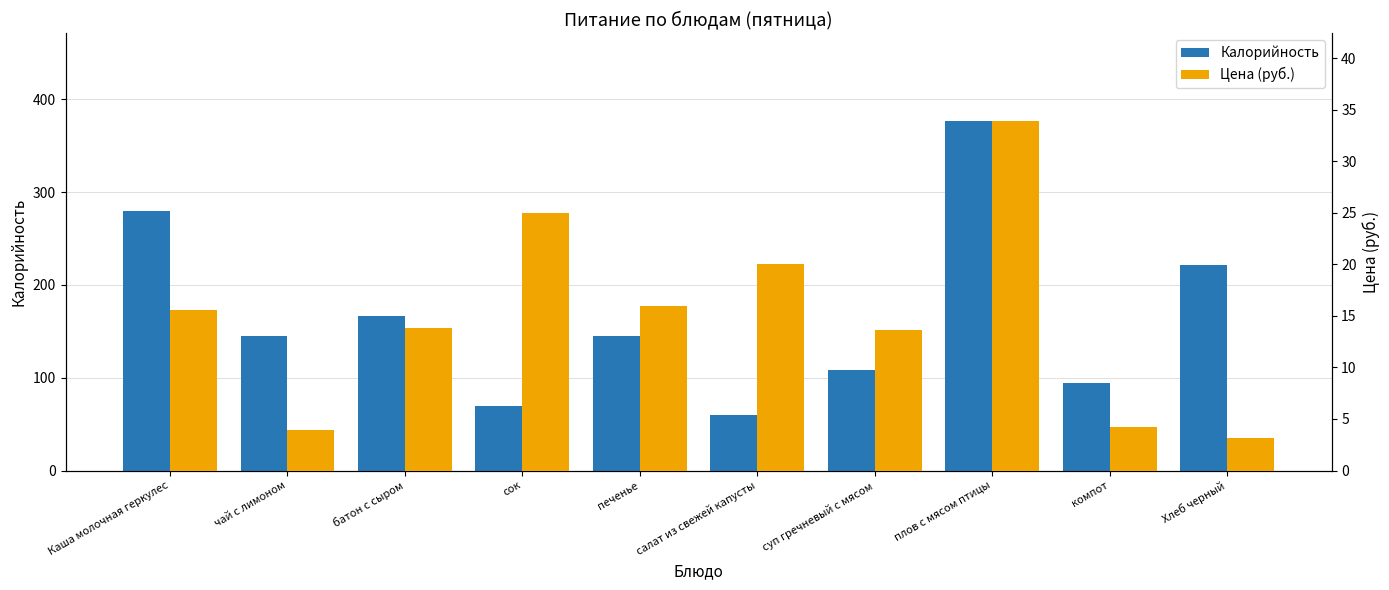

The Цена (руб.) series shows 4.0 at чай с лимоном. True or false?

True